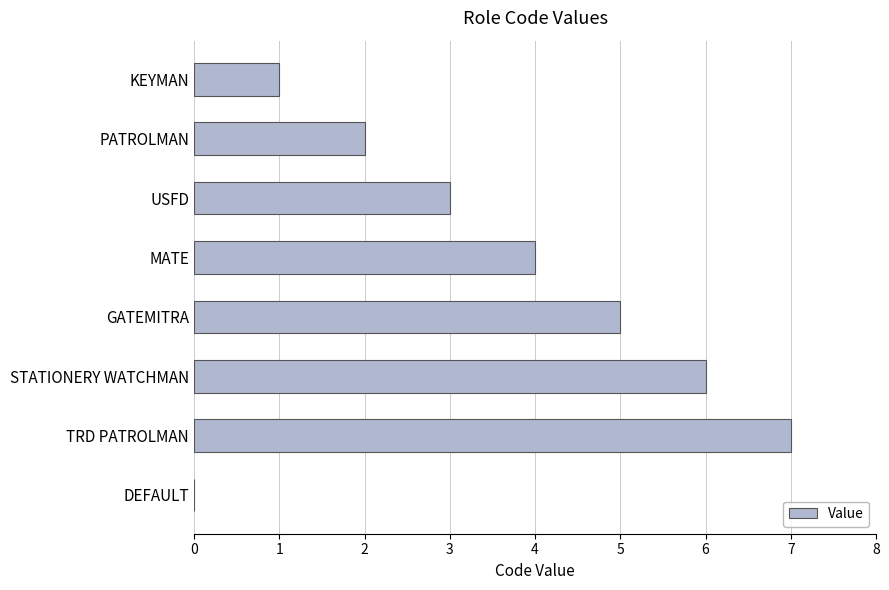

Are the bars horizontal?

Yes